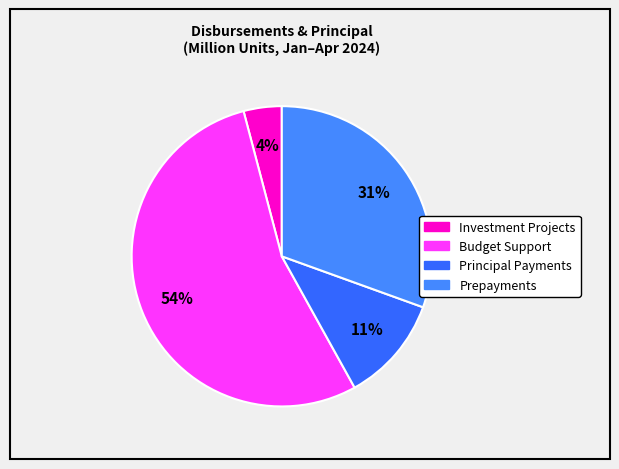

Does any single category account for the majority?

Yes